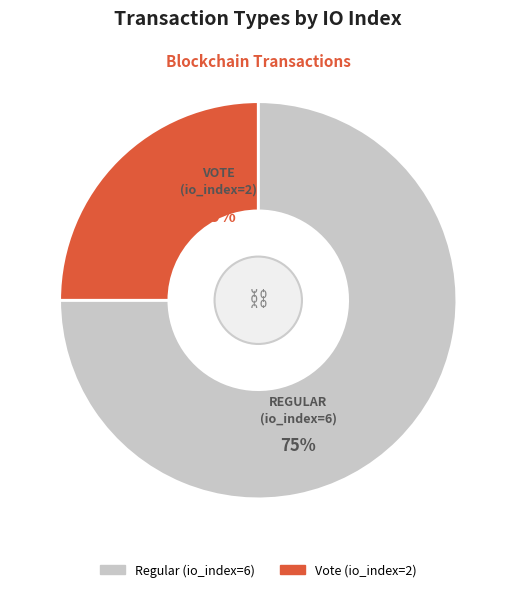

Which category has the smallest portion of the pie?

Vote (io_index=2)